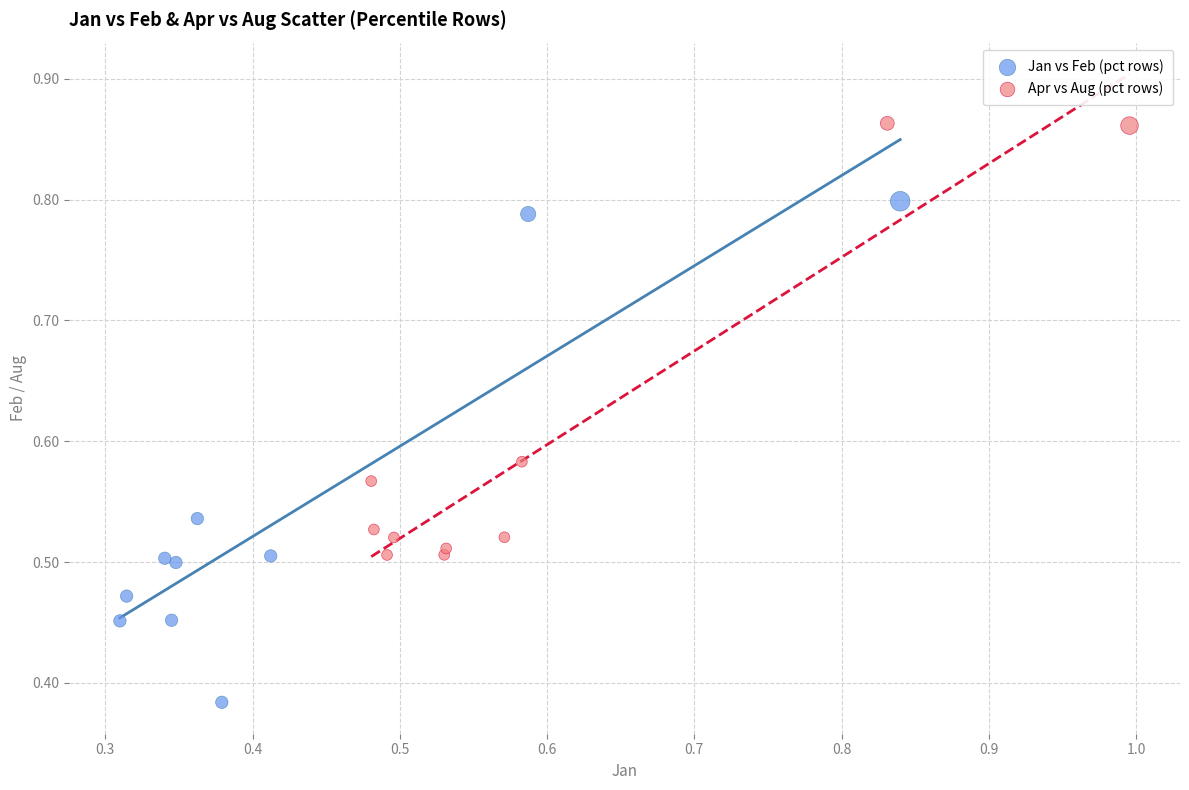

Which series has the largest Y range (max minus min)?

Jan vs Feb (pct rows)